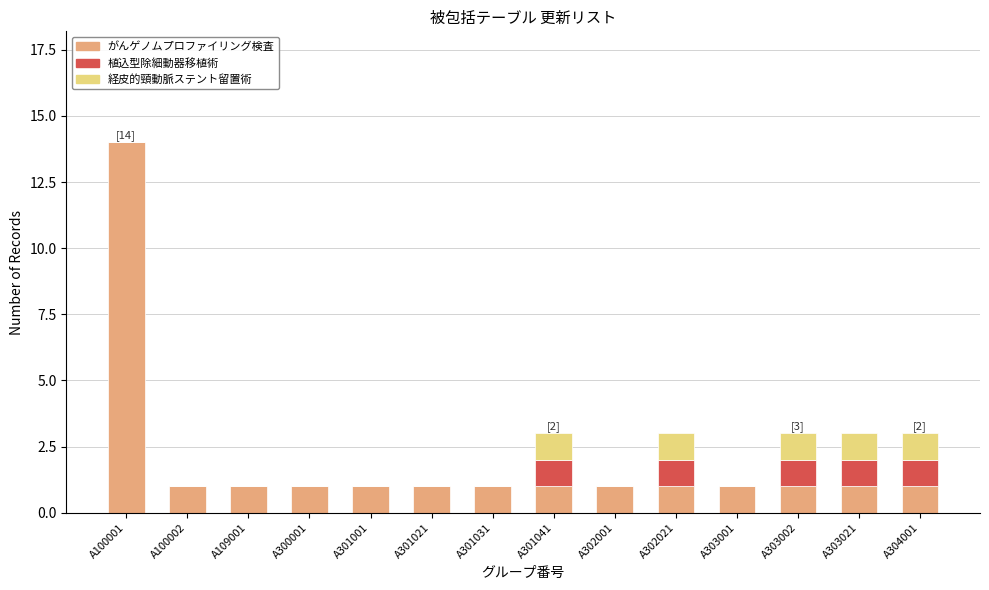

True or false: がんゲノムプロファイリング検査 has a value of 1 at A302001.

True